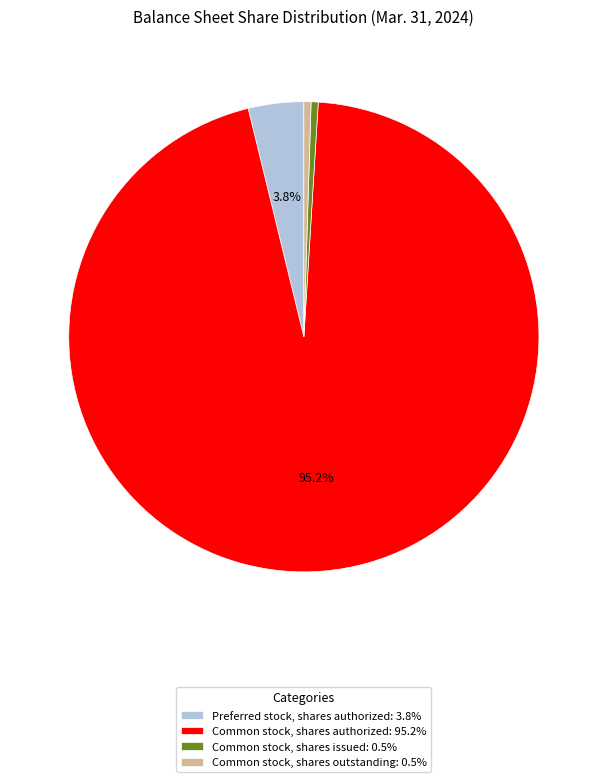

True or false: Common stock, shares authorized accounts for 95% of the total.

True